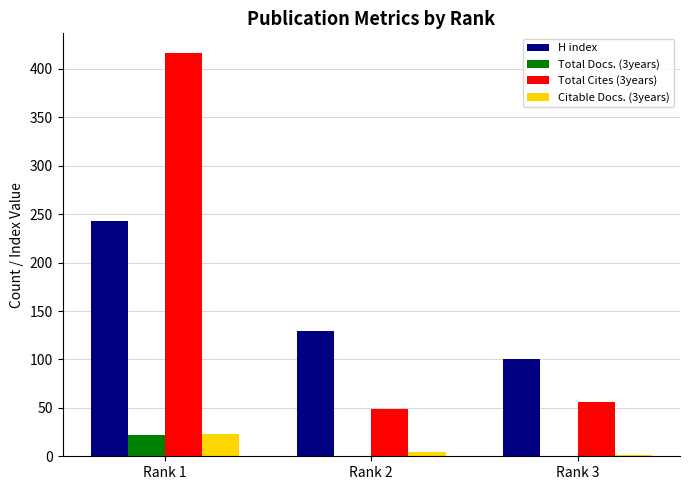

What is the greatest value displayed?

416